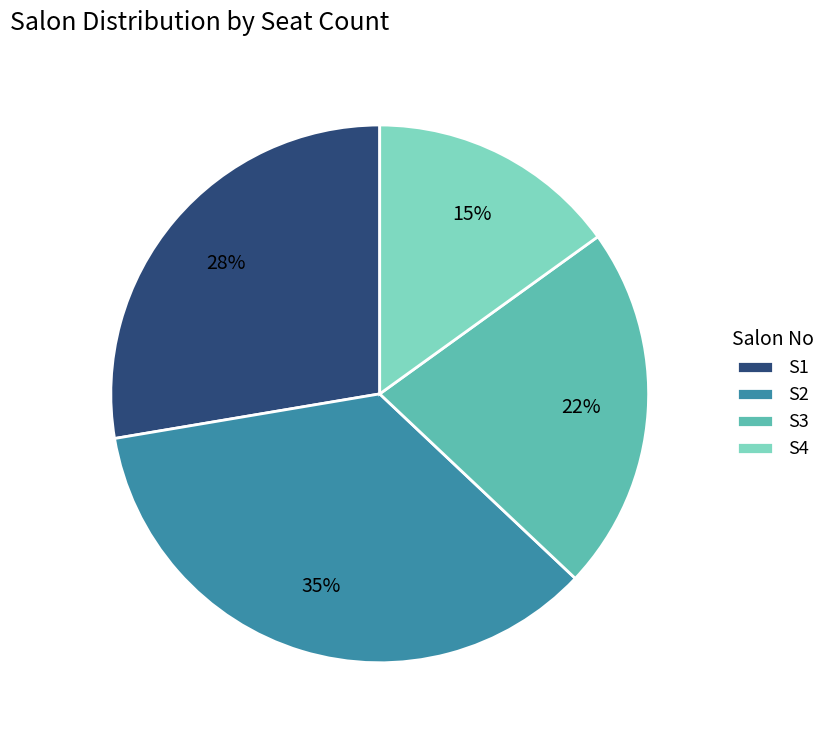

Rank the categories by value from highest to lowest.

S2, S1, S3, S4